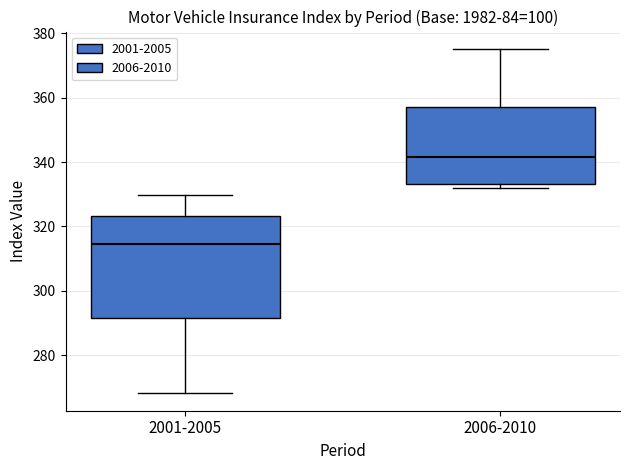

Which box has the highest median line?

2006-2010